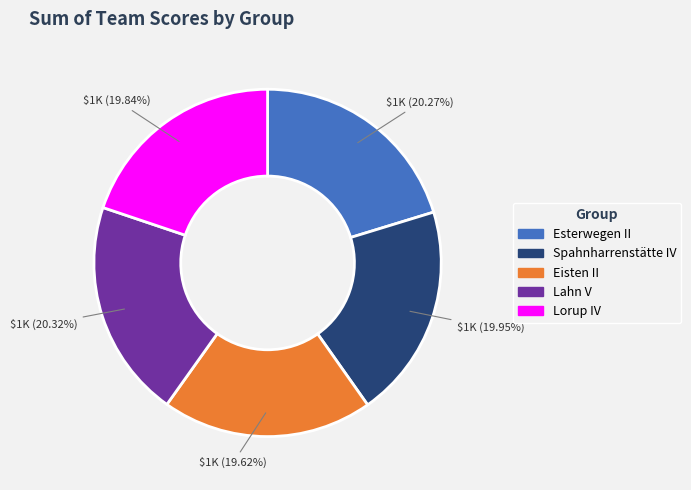

Approximately how many times larger is the value at Lorup IV compared to Eisten II?

1.0